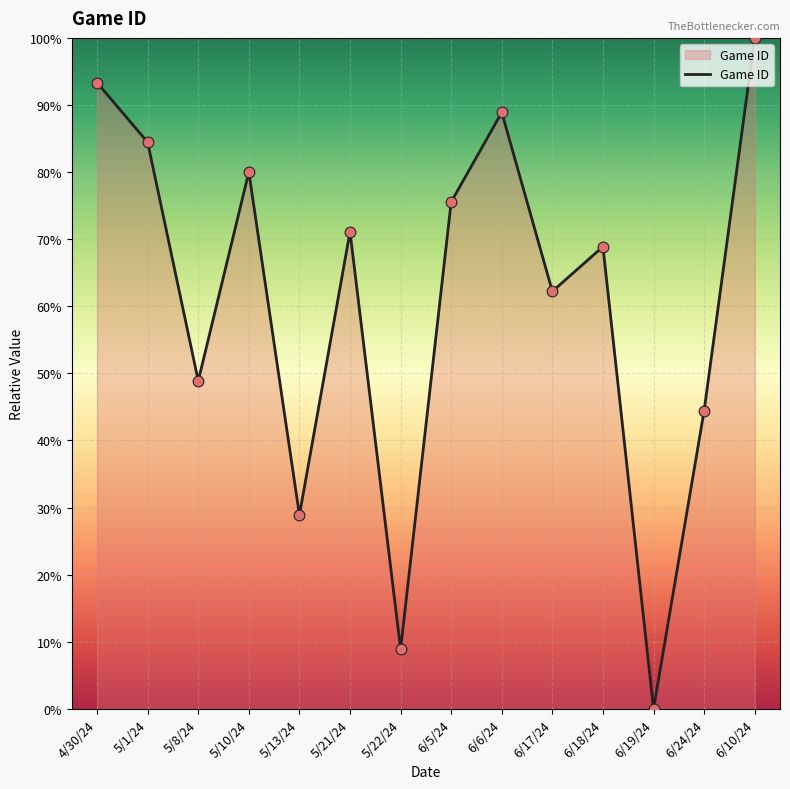

Which has a higher value, 5/1/24 or 6/17/24?

5/1/24